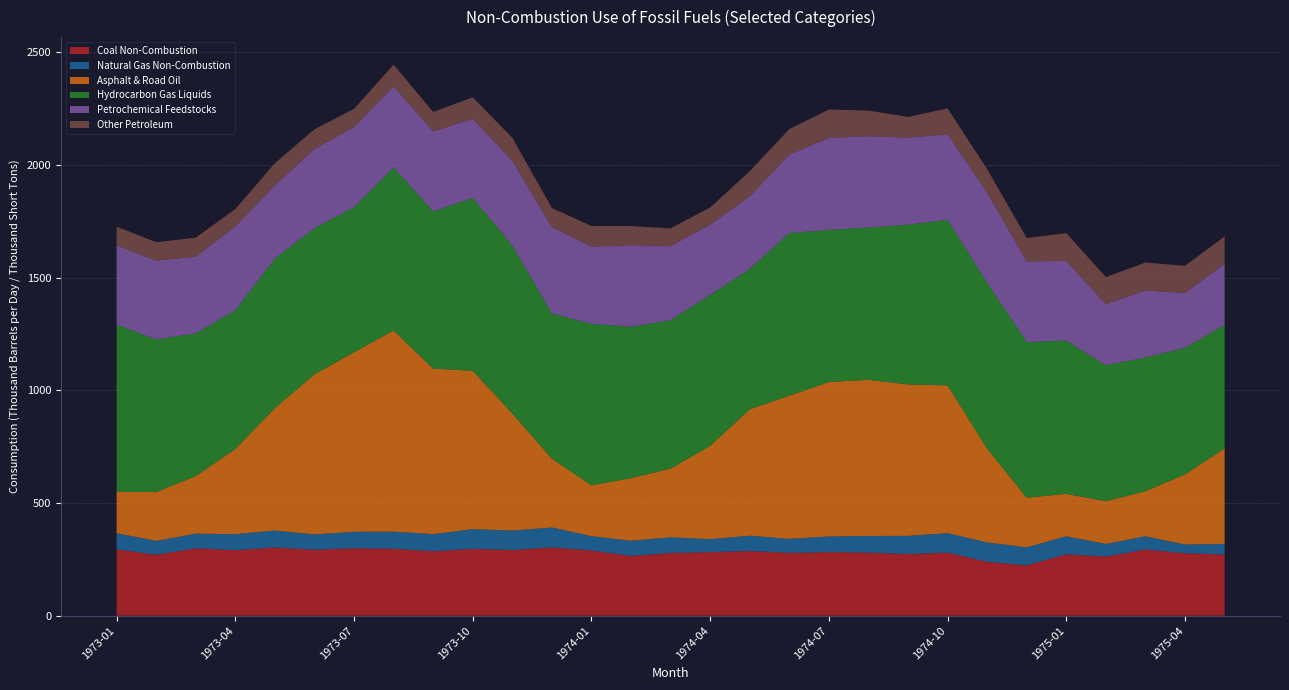

Reading left to right, what are all the values shown in this chart?

Coal Non-Combustion: 294.5	270.3	299.2	290.6	302.7	292.6	299.5	297.0	286.0	296.6	291.2	302.9	289.7	265.3	278.2	282.1	286.9	278.8	282.0	280.3	273.4	279.9	239.0	223.1	272.4	262.2	293.8	276.9	271.4
Natural Gas Non-Combustion: 71.4	61.6	64.5	71.2	75.1	67.7	72.7	75.9	75.7	87.4	86.4	88.5	63.3	67.4	69.4	57.7	67.9	62.1	69.4	73.4	80.7	86.1	85.9	80.3	79.9	55.9	58.7	38.9	46.8
Asphalt & Road Oil: 183.6	216.6	255.6	377.7	543.6	710.2	797.0	892.4	734.5	702.9	519.6	305.6	225.4	277.6	305.0	413.9	561.0	635.3	685.7	693.1	672.2	655.8	415.7	220.1	188.1	189.9	199.9	311.0	424.0
Hydrocarbon Gas Liquids: 743.0	677.1	633.4	615.4	663.7	648.5	643.7	723.7	697.7	767.2	745.6	644.2	716.4	671.9	658.7	670.1	623.2	722.1	674.5	676.2	708.7	734.8	735.9	690.6	680.3	602.8	593.4	561.6	548.8
Petrochemical Feedstocks: 351.8	349.7	340.2	372.7	324.9	352.0	355.6	359.8	355.2	351.0	376.4	382.6	343.2	361.6	329.5	311.4	322.0	348.7	408.5	405.1	386.0	379.8	401.2	357.8	353.9	271.8	297.2	244.1	270.7
Other Petroleum: 82.2	81.8	84.4	76.9	98.0	87.4	80.8	96.5	86.2	95.4	101.5	85.2	91.4	85.1	78.1	76.3	111.4	112.5	126.0	113.4	92.3	114.6	103.6	103.7	123.1	120.0	124.1	120.0	121.5